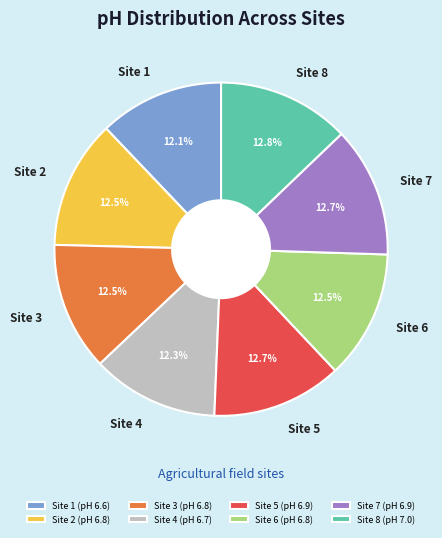

Count the number of slices in the pie.

8